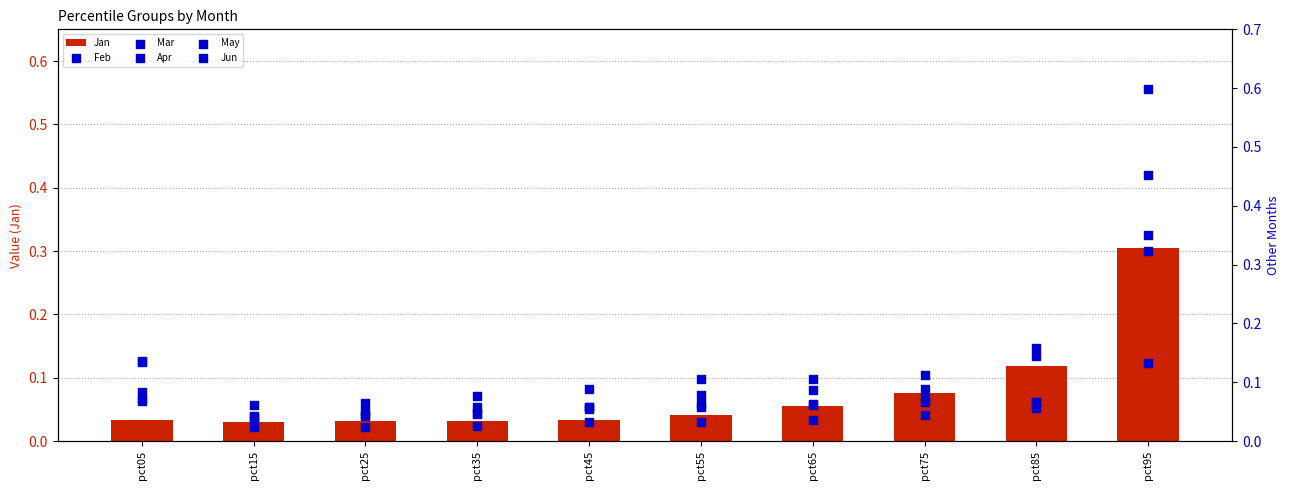

What are all the series names shown in the legend?

Jan, Feb, Mar, Apr, May, Jun